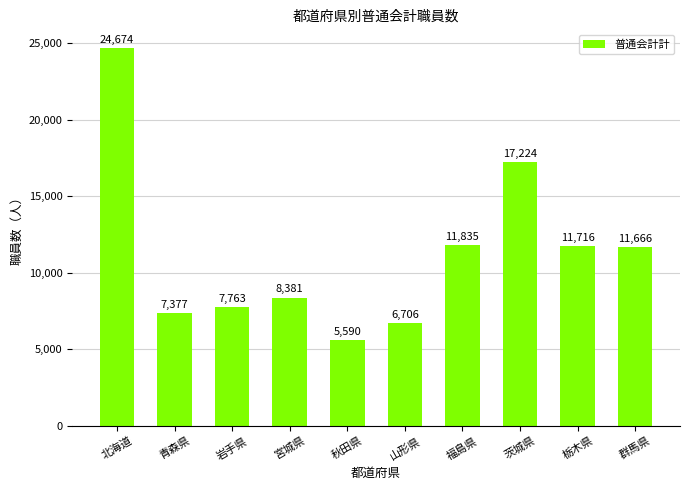

What is the difference between the second highest and minimum values?

11634